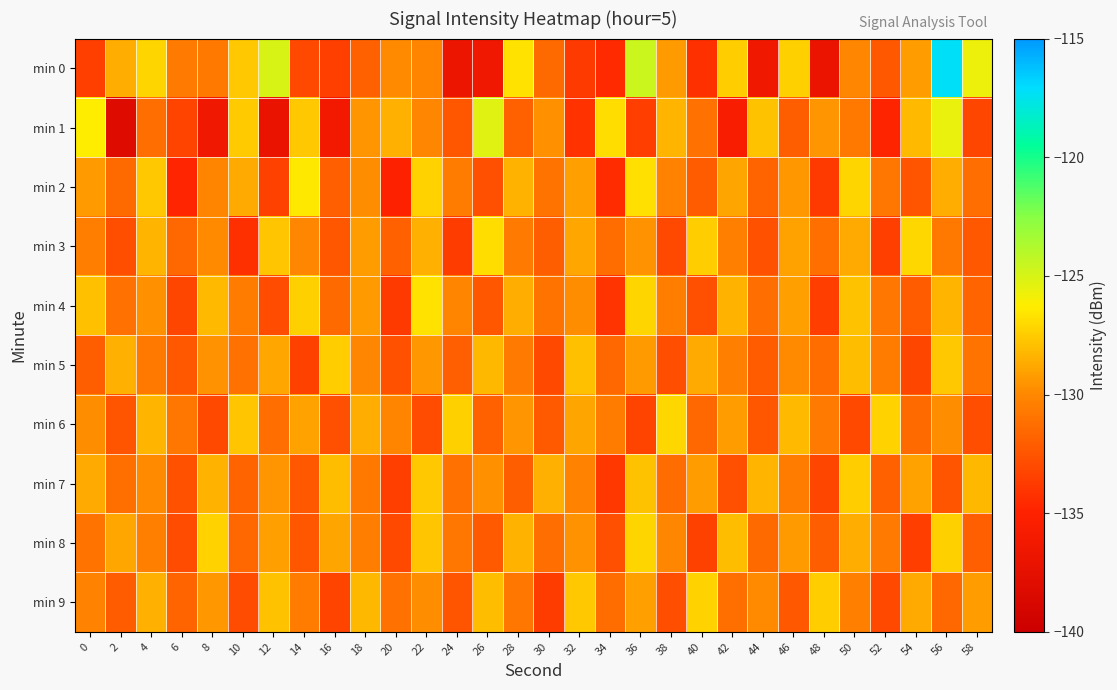

Reading left to right, extract all data points from this chart.

min 0: 0=-133.5	2=-128.7	4=-127.1	6=-130.7	8=-130.8	10=-127.7	12=-125.0	14=-133.1	16=-133.6	18=-131.8	20=-129.9	22=-130.2	24=-136.8	26=-136.4	28=-126.7	30=-131.5	32=-133.8	34=-134.6	36=-124.7	38=-129.3	40=-134.3	42=-127.4	44=-136.3	46=-127.4	48=-137.0	50=-130.1	52=-132.3	54=-129.2	56=-117.2	58=-125.6
min 1: 0=-126.3	2=-138.3	4=-131.3	6=-133.3	8=-136.4	10=-127.5	12=-137.1	14=-127.6	16=-136.2	18=-129.5	20=-128.5	22=-130.1	24=-132.4	26=-125.3	28=-131.8	30=-129.7	32=-134.2	34=-126.9	36=-133.6	38=-128.3	40=-131.1	42=-135.7	44=-127.8	46=-132.0	48=-129.5	50=-130.8	52=-134.9	54=-128.1	56=-125.6	58=-133.2
min 2: 0=-129.3	2=-131.5	4=-127.6	6=-134.8	8=-130.2	10=-128.7	12=-133.4	14=-126.5	16=-131.9	18=-129.8	20=-135.1	22=-127.3	24=-130.6	26=-132.7	28=-128.4	30=-131.0	32=-129.1	34=-134.5	36=-126.8	38=-130.3	40=-132.1	42=-128.9	44=-131.7	46=-129.4	48=-133.8	50=-127.2	52=-130.9	54=-132.5	56=-128.6	58=-131.3
min 3: 0=-130.5	2=-132.8	4=-128.3	6=-131.6	8=-129.9	10=-134.3	12=-127.7	14=-130.1	16=-132.4	18=-129.2	20=-131.8	22=-128.5	24=-133.7	26=-126.9	28=-130.7	30=-132.0	32=-128.8	34=-131.4	36=-129.6	38=-133.1	40=-127.5	42=-130.4	44=-132.6	46=-129.0	48=-131.2	50=-128.7	52=-133.5	54=-127.1	56=-130.8	58=-132.3
min 4: 0=-127.9	2=-131.1	4=-129.7	6=-133.2	8=-128.1	10=-130.6	12=-132.9	14=-127.4	16=-131.5	18=-129.3	20=-133.8	22=-126.7	24=-130.2	26=-132.4	28=-128.6	30=-131.0	32=-129.8	34=-134.1	36=-127.2	38=-130.5	40=-132.7	42=-128.4	44=-131.3	46=-129.1	48=-133.6	50=-127.8	52=-130.9	54=-132.1	56=-128.3	58=-131.7
min 5: 0=-132.0	2=-128.5	4=-130.8	6=-132.3	8=-129.6	10=-131.1	12=-128.8	14=-133.4	16=-127.5	18=-130.1	20=-132.6	22=-129.4	24=-131.9	26=-128.2	28=-130.7	30=-133.0	32=-127.9	34=-131.6	36=-129.3	38=-132.8	40=-128.7	42=-130.4	44=-132.1	46=-129.9	48=-131.4	50=-128.0	52=-130.6	54=-133.2	56=-127.6	58=-131.0
min 6: 0=-129.8	2=-132.5	4=-128.3	6=-130.9	8=-133.1	10=-127.7	12=-131.3	14=-129.0	16=-132.7	18=-128.6	20=-130.2	22=-132.9	24=-127.4	26=-131.8	28=-129.5	30=-132.2	32=-128.9	34=-130.6	36=-133.3	38=-127.1	40=-131.6	42=-129.2	44=-132.4	46=-128.1	48=-130.7	50=-133.0	52=-127.3	54=-131.5	56=-129.8	58=-132.8
min 7: 0=-128.7	2=-131.2	4=-129.9	6=-132.6	8=-128.4	10=-131.7	12=-129.5	14=-132.3	16=-128.0	18=-130.8	20=-133.5	22=-127.6	24=-131.1	26=-129.7	28=-132.0	30=-128.5	32=-130.3	34=-133.9	36=-127.8	38=-131.4	40=-129.2	42=-132.7	44=-128.3	46=-130.6	48=-133.2	50=-127.5	52=-131.8	54=-129.0	56=-132.5	58=-128.2
min 8: 0=-131.0	2=-128.8	4=-130.4	6=-132.9	8=-127.3	10=-131.6	12=-129.1	14=-132.4	16=-128.9	18=-130.5	20=-133.1	22=-127.7	24=-130.9	26=-132.2	28=-128.4	30=-131.3	32=-129.6	34=-132.7	36=-127.2	38=-130.1	40=-133.4	42=-128.0	44=-131.5	46=-129.3	48=-132.0	50=-128.6	52=-130.7	54=-133.6	56=-127.4	58=-131.9
min 9: 0=-130.3	2=-132.1	4=-128.5	6=-131.7	8=-129.4	10=-132.9	12=-127.8	14=-130.6	16=-133.3	18=-128.2	20=-131.1	22=-129.8	24=-132.5	26=-128.0	28=-130.9	30=-133.7	32=-127.6	34=-131.4	36=-129.1	38=-132.8	40=-127.3	42=-131.2	44=-129.9	46=-132.3	48=-127.5	50=-130.4	52=-133.0	54=-128.7	56=-131.6	58=-129.2